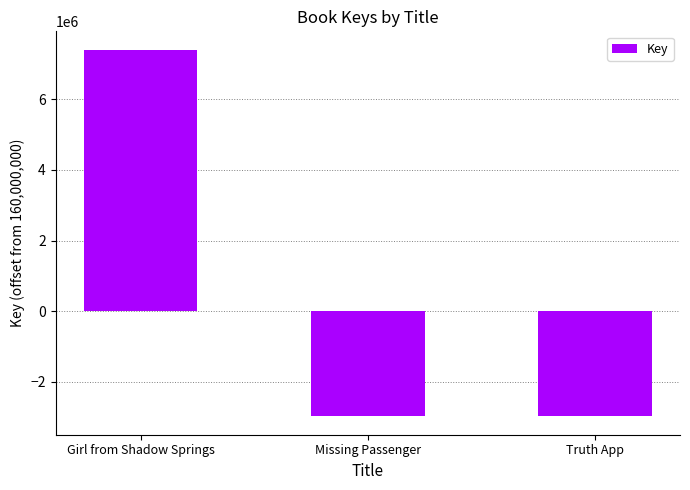

At which label is the value closest to 2212393?

Missing Passenger